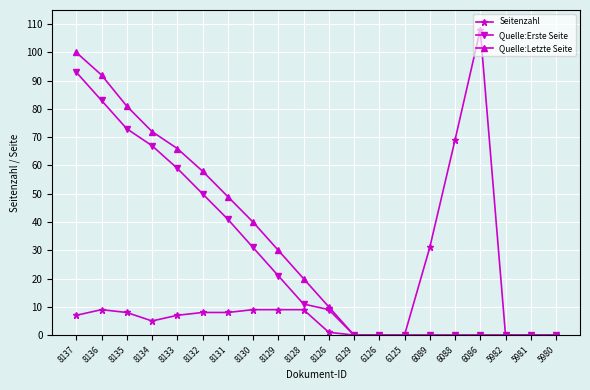

Rank the series at 8131 from highest to lowest value.

Quelle:Letzte Seite, Quelle:Erste Seite, Seitenzahl